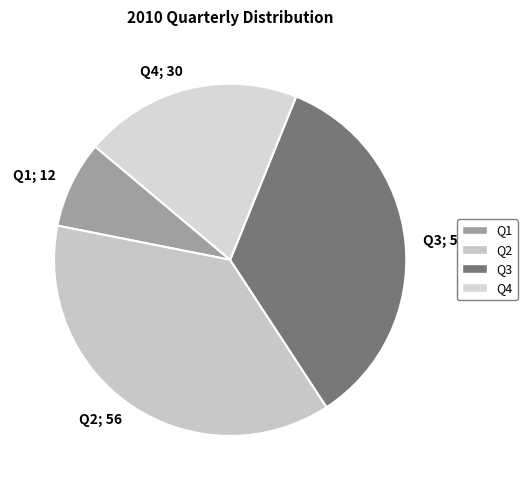

Is the sum of Q2; 56 and Q1; 12 greater than half?

No